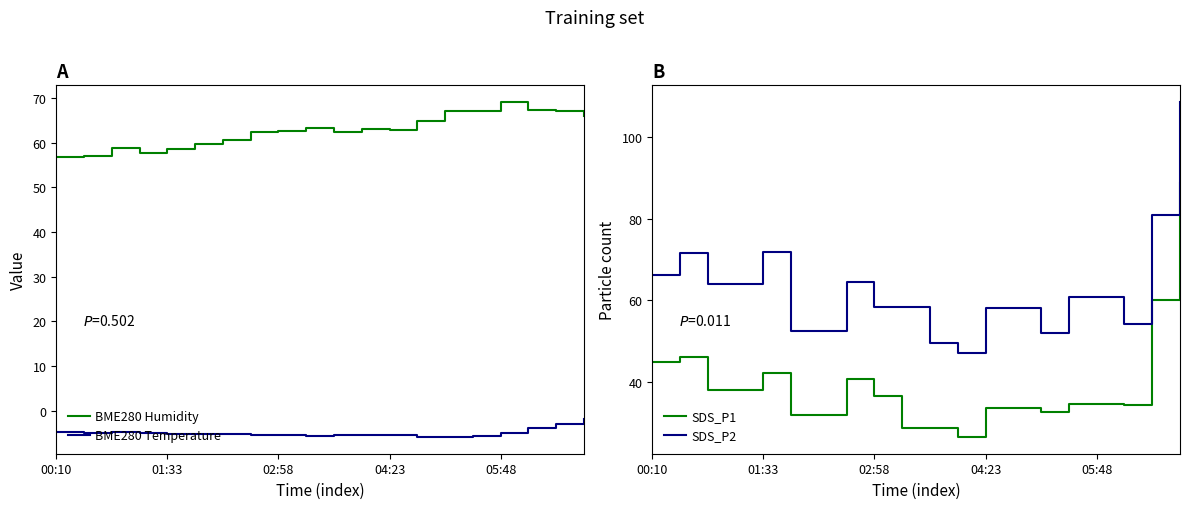

The value of SDS_P1 at 02:58 is 36.5. True or false?

True